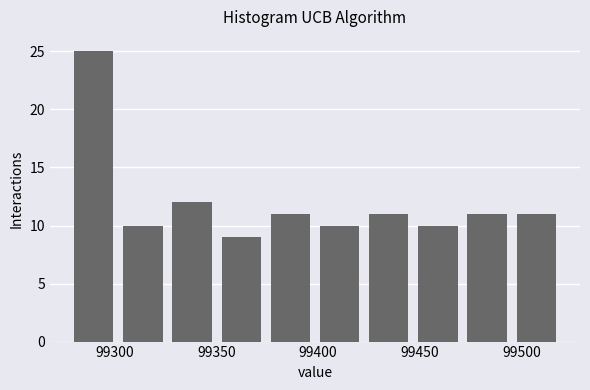

Reading left to right, list every bar in this chart as the range it spans on the x-axis followed by its height. Neither the bar edges nor the heights are printed on the chart, so give them approximately, as read against the axes.

99280 to 99300: 25
99300 to 99325: 10
99325 to 99350: 12
99350 to 99375: 9
99375 to 99400: 11
99400 to 99425: 10
99425 to 99445: 11
99445 to 99470: 10
99470 to 99495: 11
99495 to 99520: 11